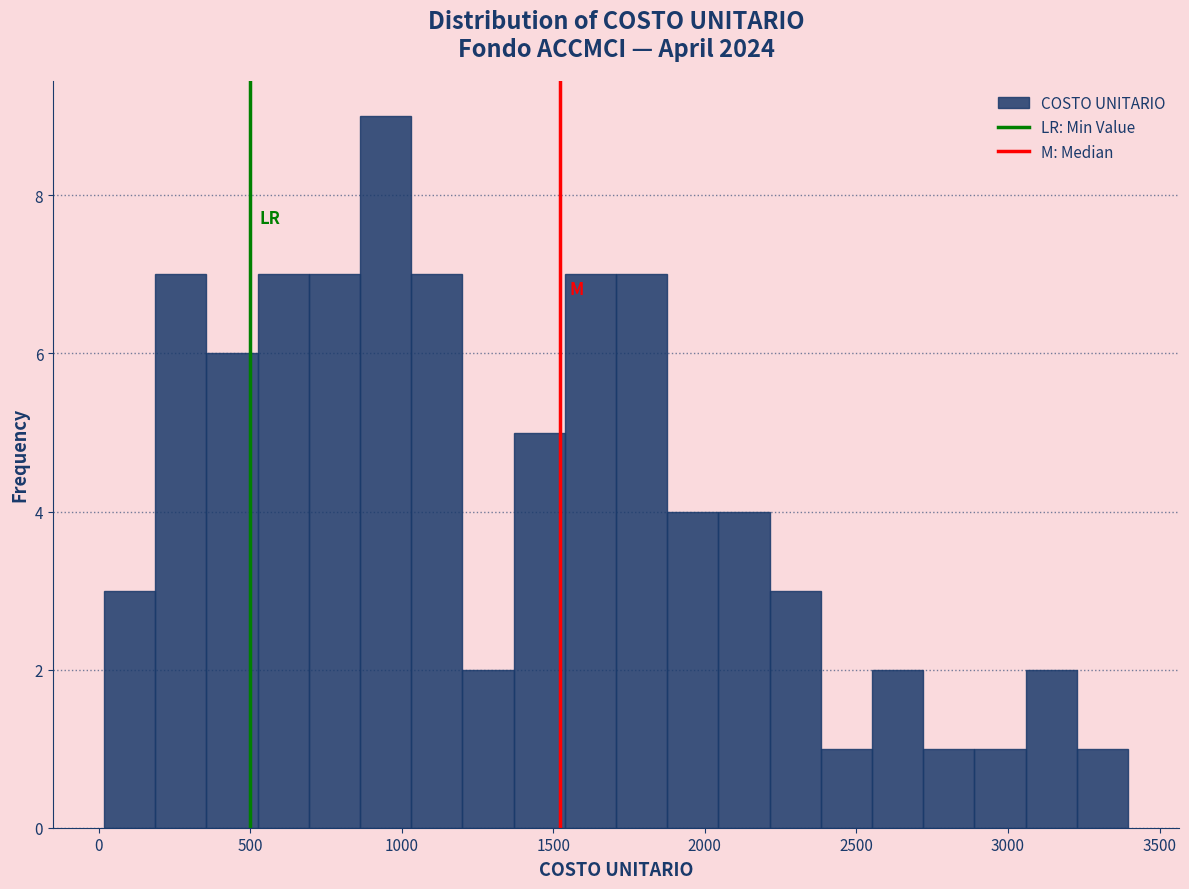

Around what value on the x-axis is the tallest bar? Give the approximate position of its centre, as read against the axis.

950